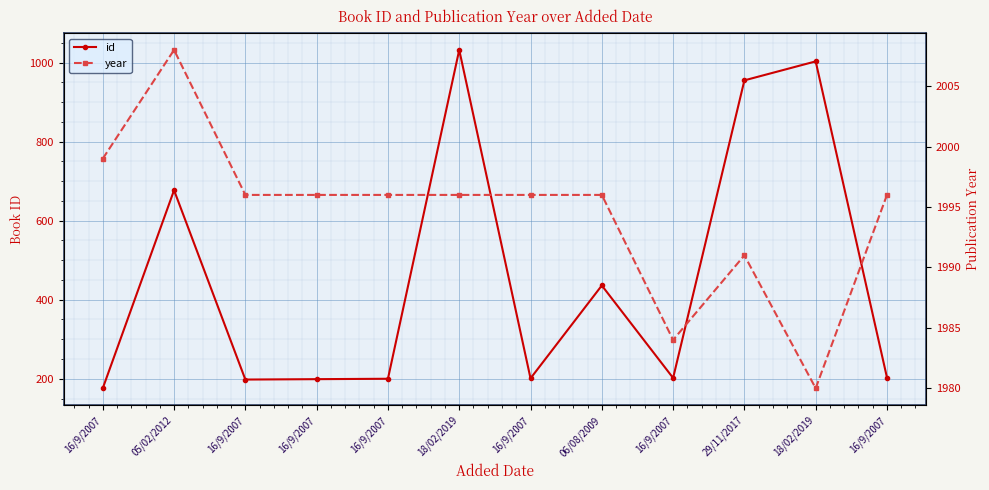

True or false: id and year cross at least once.

False